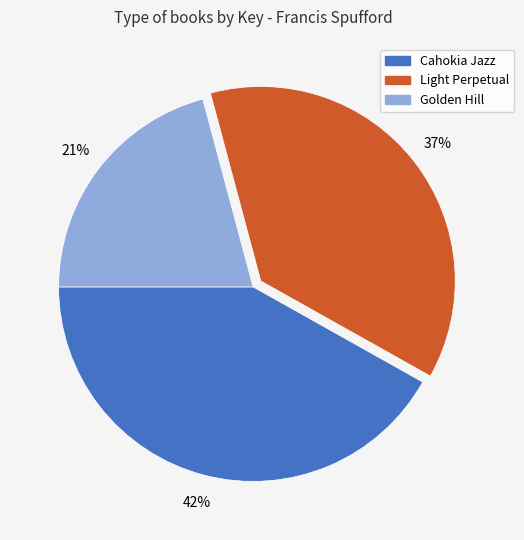

Rank the categories by value from highest to lowest.

Cahokia Jazz, Light Perpetual, Golden Hill